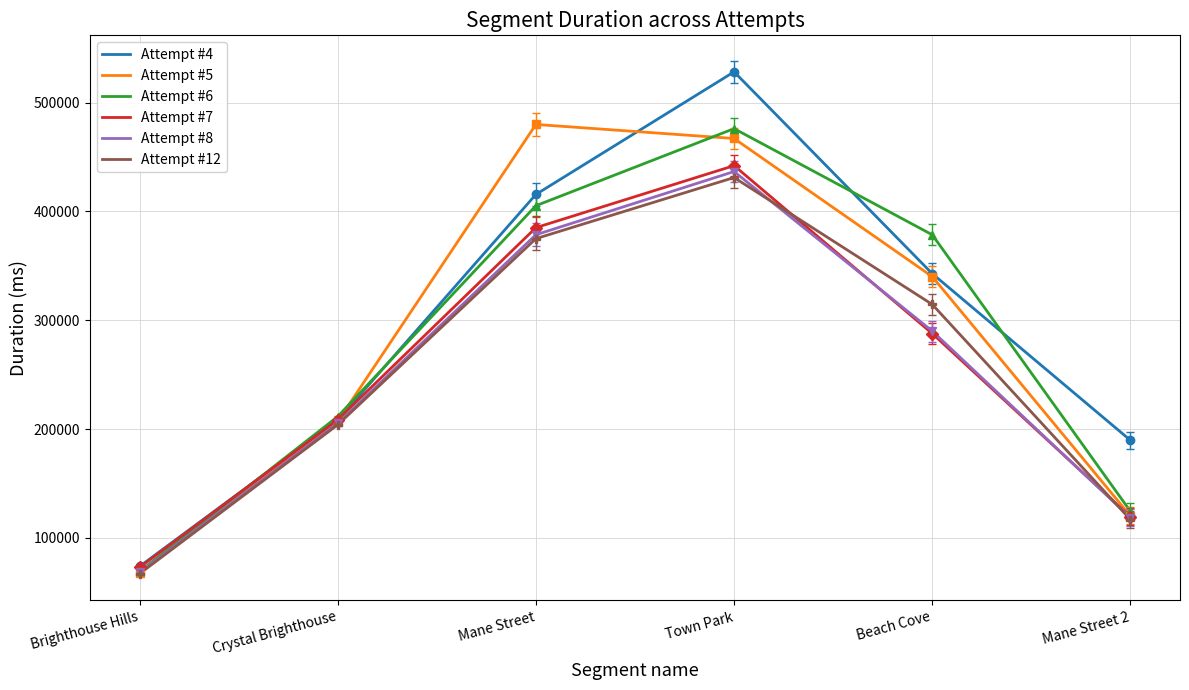

At how many categories does at least one series exceed 275780?

3